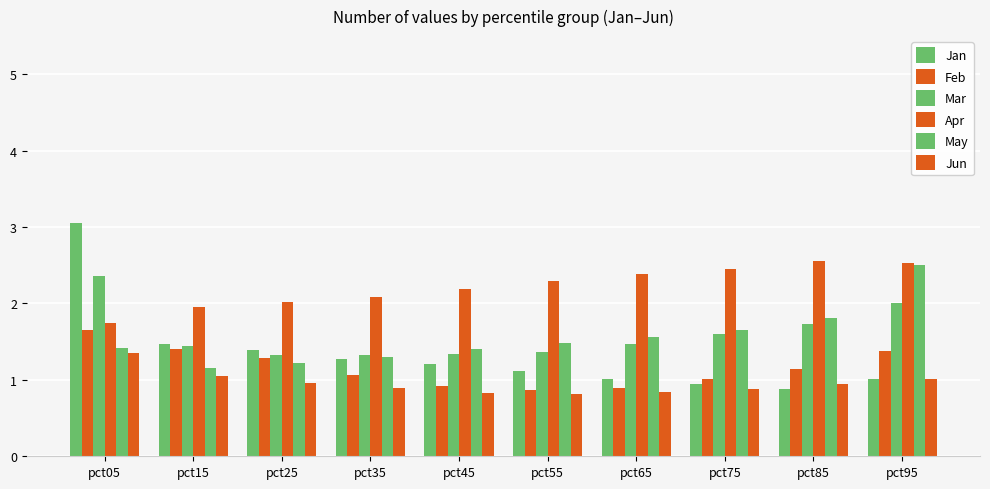

How many categories are shown in the chart?

10